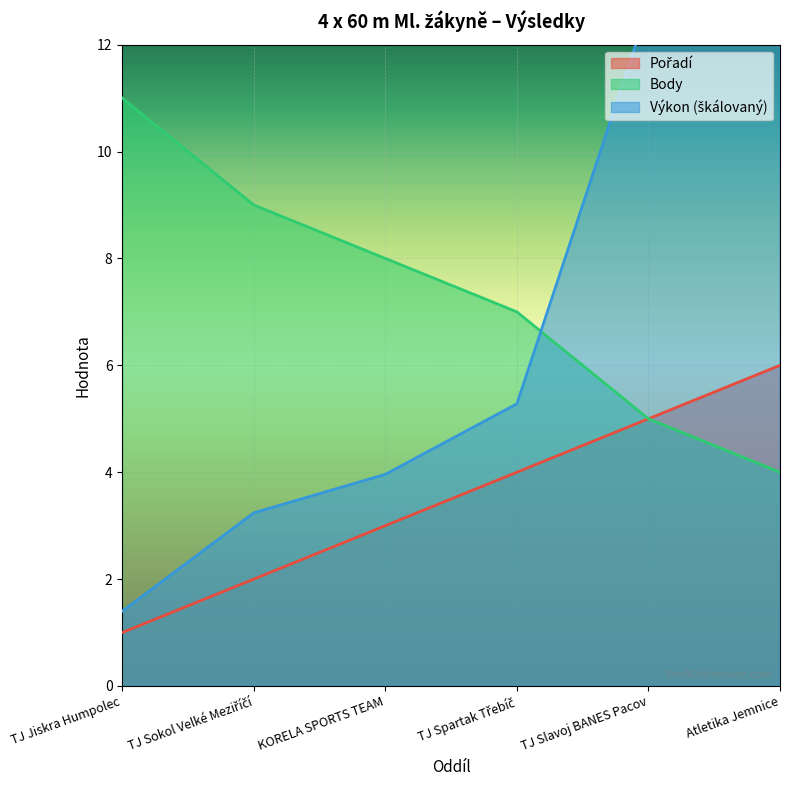

True or false: Pořadí and Body intersect in this chart.

False